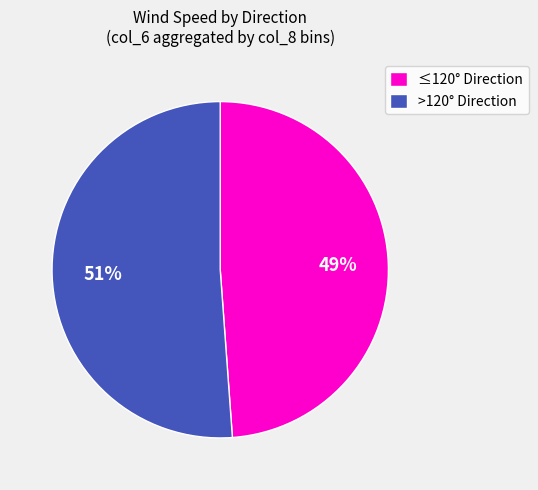

Is there any slice that represents more than half of the pie?

Yes